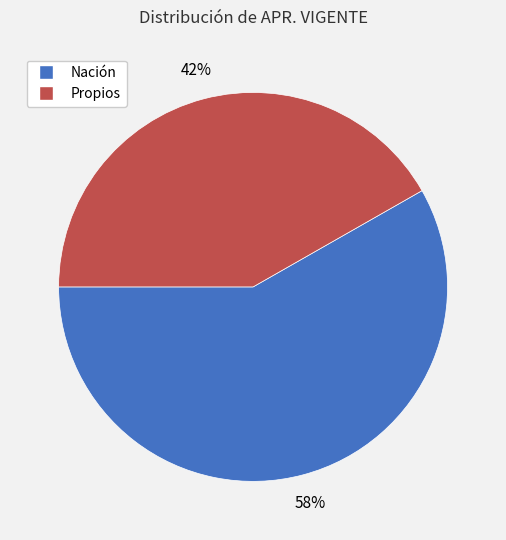

Is the sum of Propios and Nación greater than half?

Yes